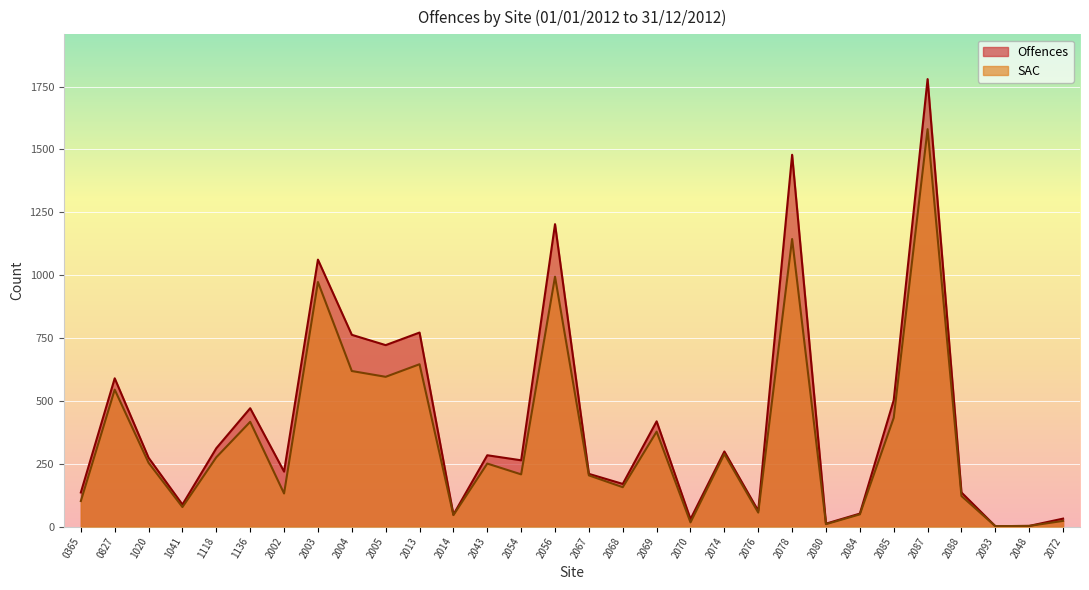

True or false: Offences has a value of 312 at 1118.

True